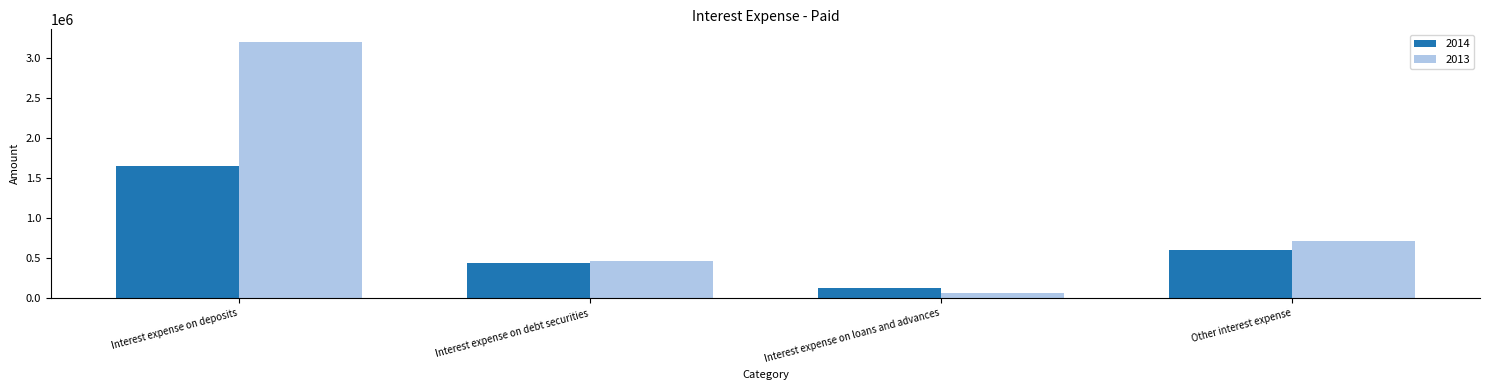

What is the label of the 3rd bar from the left?

Interest expense on loans and advances